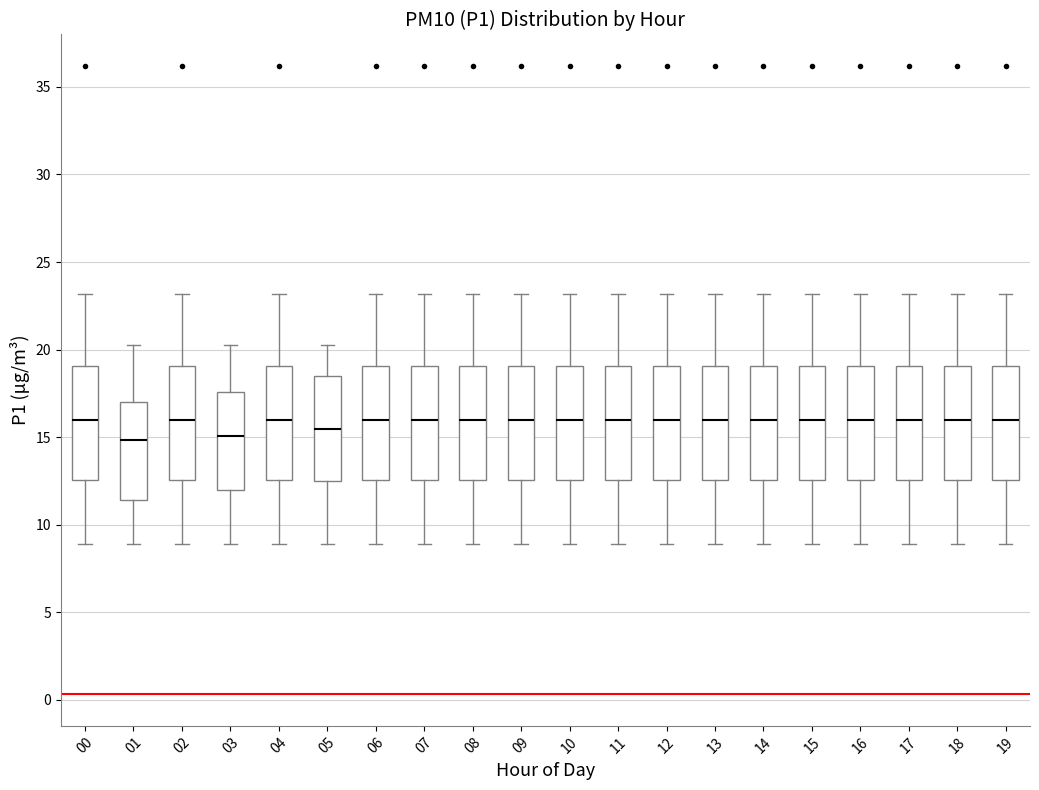

Reading left to right, read every box against the y-axis: the position of its median line, the range the box covers, and the ends of its whiskers. The values are not printed on the chart, so give them approximately, as read against the axis.

00: median 16.0, box 12.5 to 19.0, whiskers 9.0 to 23.0
01: median 15.0, box 11.5 to 17.0, whiskers 9.0 to 20.5
02: median 16.0, box 12.5 to 19.0, whiskers 9.0 to 23.0
03: median 15.0, box 12.0 to 17.5, whiskers 9.0 to 20.5
04: median 16.0, box 12.5 to 19.0, whiskers 9.0 to 23.0
05: median 15.5, box 12.5 to 18.5, whiskers 9.0 to 20.5
06: median 16.0, box 12.5 to 19.0, whiskers 9.0 to 23.0
07: median 16.0, box 12.5 to 19.0, whiskers 9.0 to 23.0
08: median 16.0, box 12.5 to 19.0, whiskers 9.0 to 23.0
09: median 16.0, box 12.5 to 19.0, whiskers 9.0 to 23.0
10: median 16.0, box 12.5 to 19.0, whiskers 9.0 to 23.0
11: median 16.0, box 12.5 to 19.0, whiskers 9.0 to 23.0
12: median 16.0, box 12.5 to 19.0, whiskers 9.0 to 23.0
13: median 16.0, box 12.5 to 19.0, whiskers 9.0 to 23.0
14: median 16.0, box 12.5 to 19.0, whiskers 9.0 to 23.0
15: median 16.0, box 12.5 to 19.0, whiskers 9.0 to 23.0
16: median 16.0, box 12.5 to 19.0, whiskers 9.0 to 23.0
17: median 16.0, box 12.5 to 19.0, whiskers 9.0 to 23.0
18: median 16.0, box 12.5 to 19.0, whiskers 9.0 to 23.0
19: median 16.0, box 12.5 to 19.0, whiskers 9.0 to 23.0